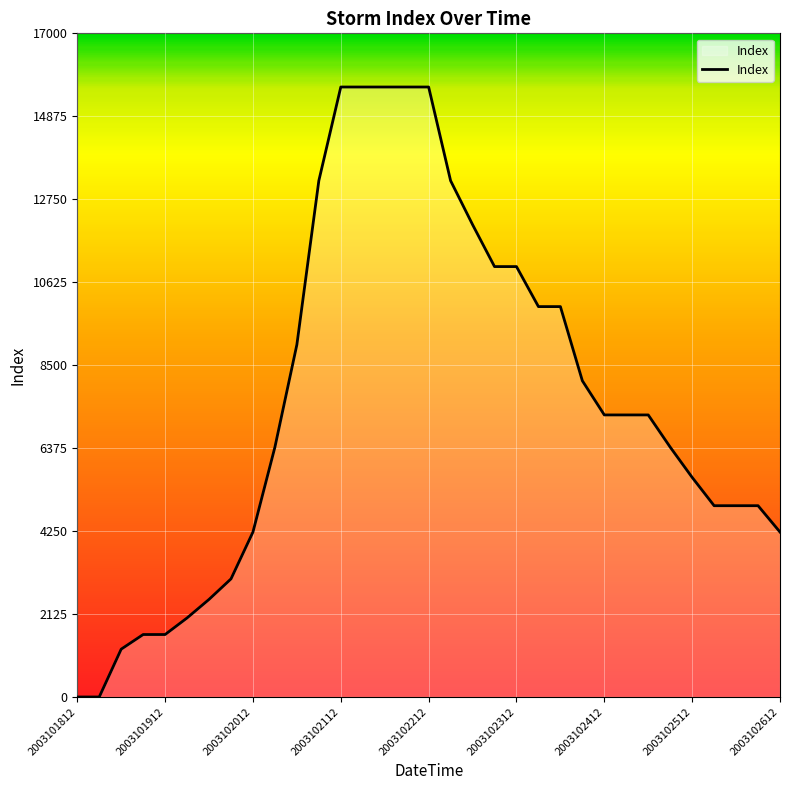

What is the average value?

7608